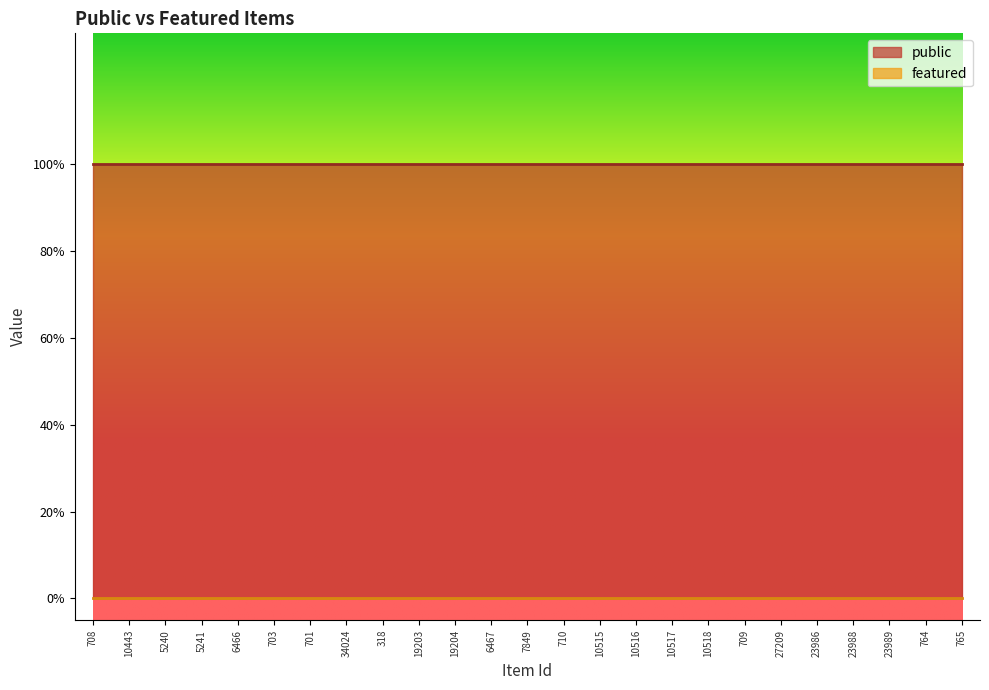

True or false: public and featured cross at least once.

False